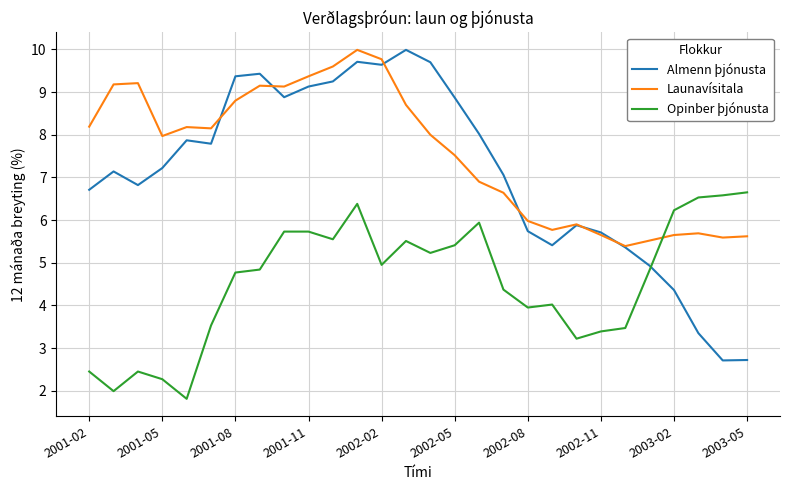

What is the highest value of the Opinber þjónusta series?

6.7